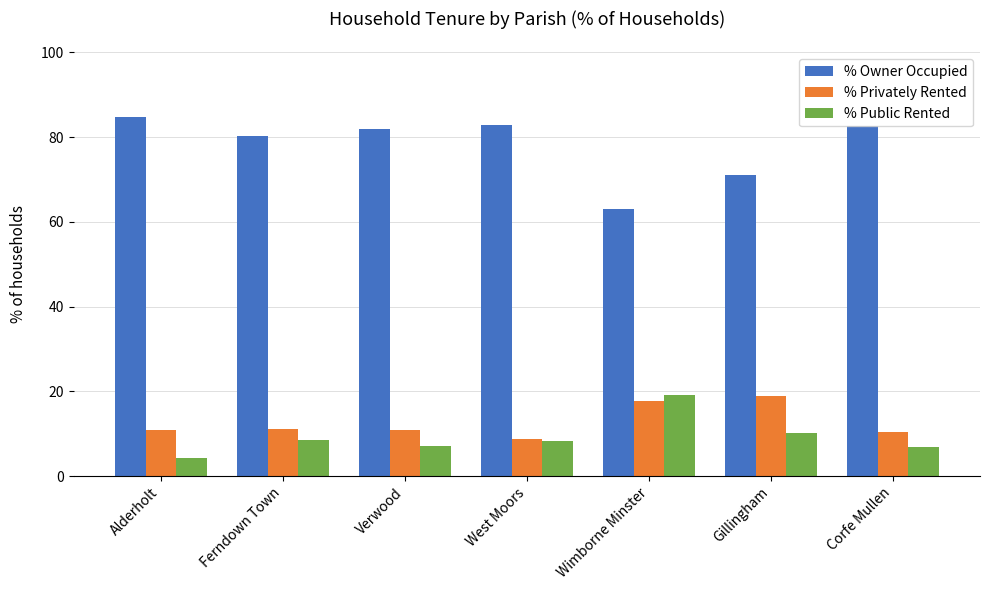

At which label does % Owner Occupied reach its peak?

Alderholt